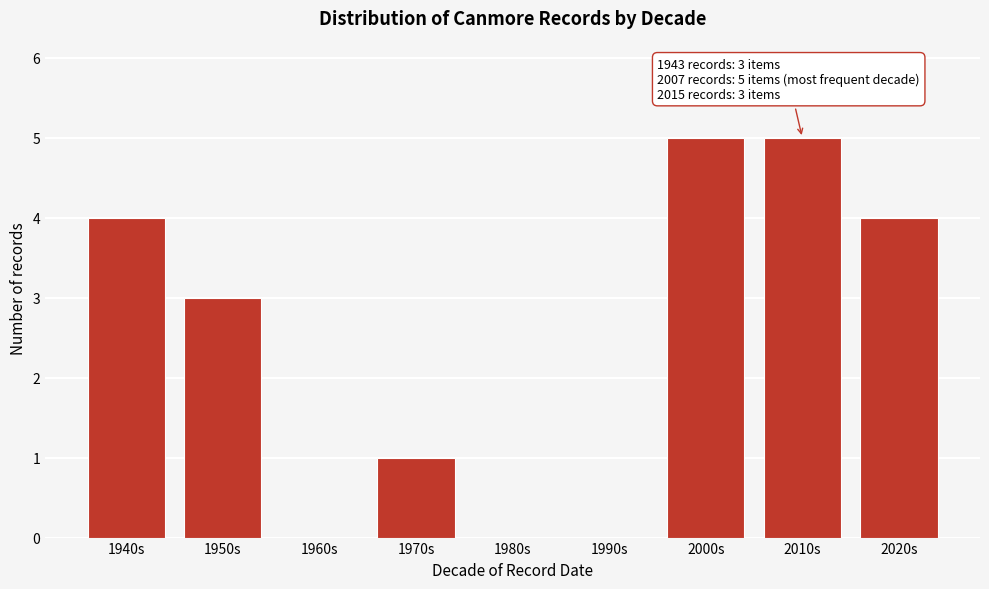

Reading left to right, transcribe all the data shown in this chart.

1940s=4	1950s=3	1960s=0	1970s=1	1980s=0	1990s=0	2000s=5	2010s=5	2020s=4